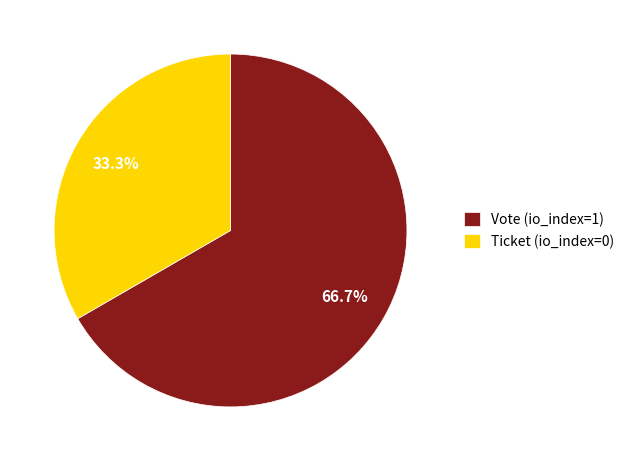

Does Ticket (io_index=0) represent more than half of the total?

No